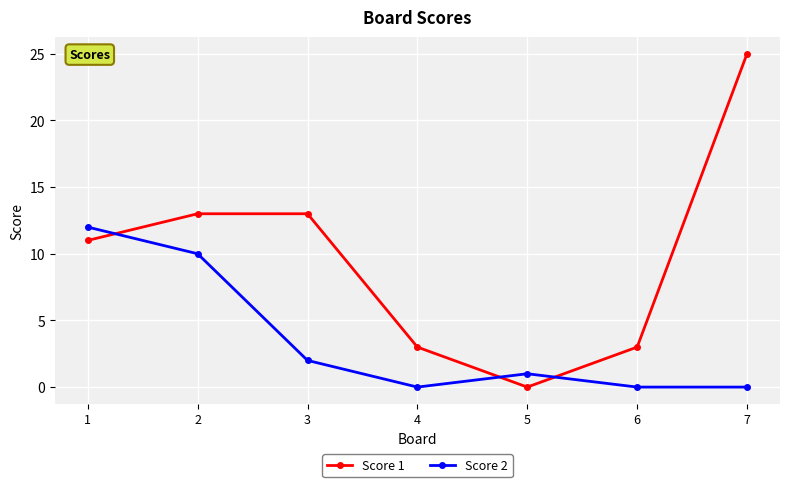

After their last crossing, which series has the higher values: Score 1 or Score 2?

Score 1